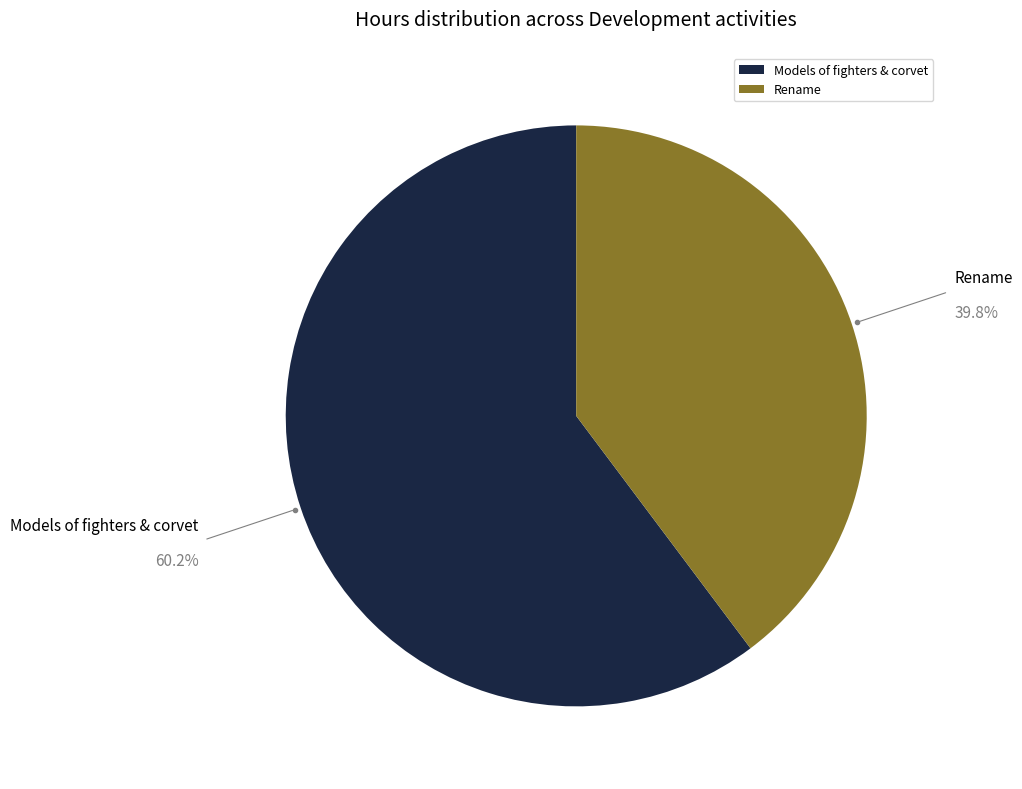

Which category has the biggest portion of the pie?

Models of fighters & corvet